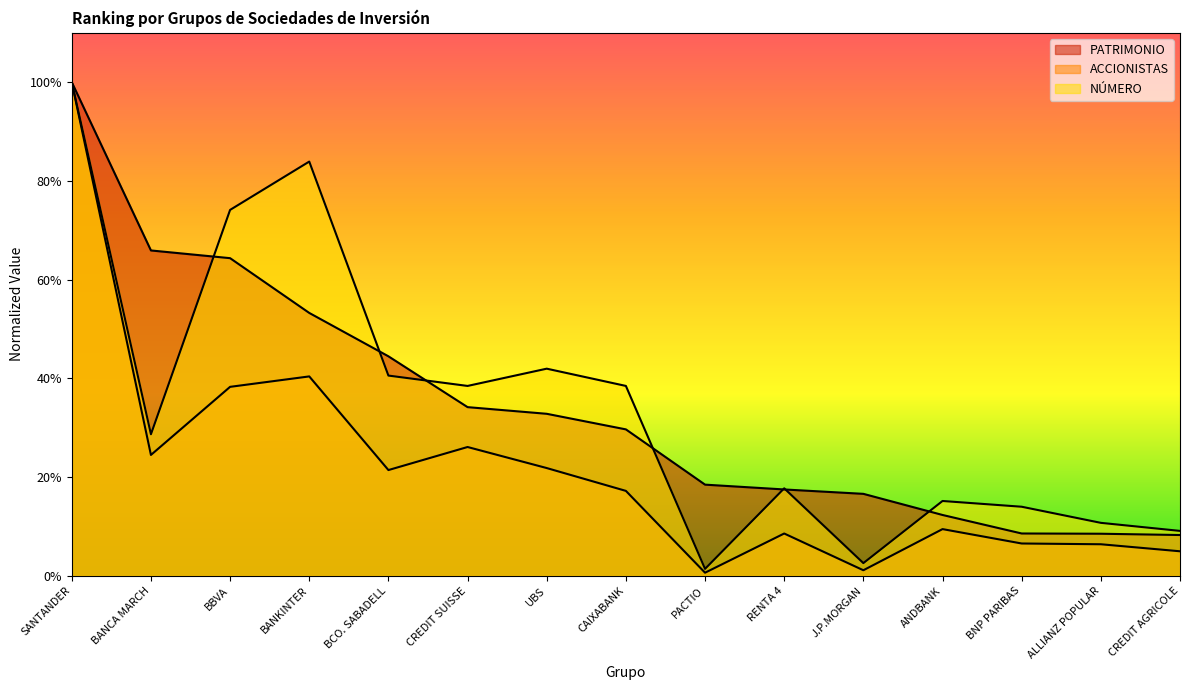

What is the difference between the ACCIONISTAS values at BANKINTER and RENTA 4?

0.3